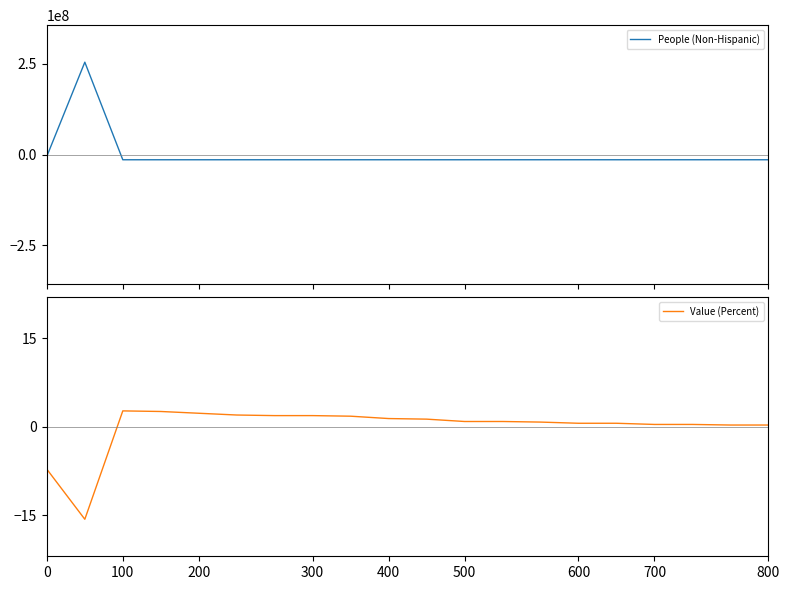

How many times do Value (Percent) and People (Non-Hispanic) cross each other?

2